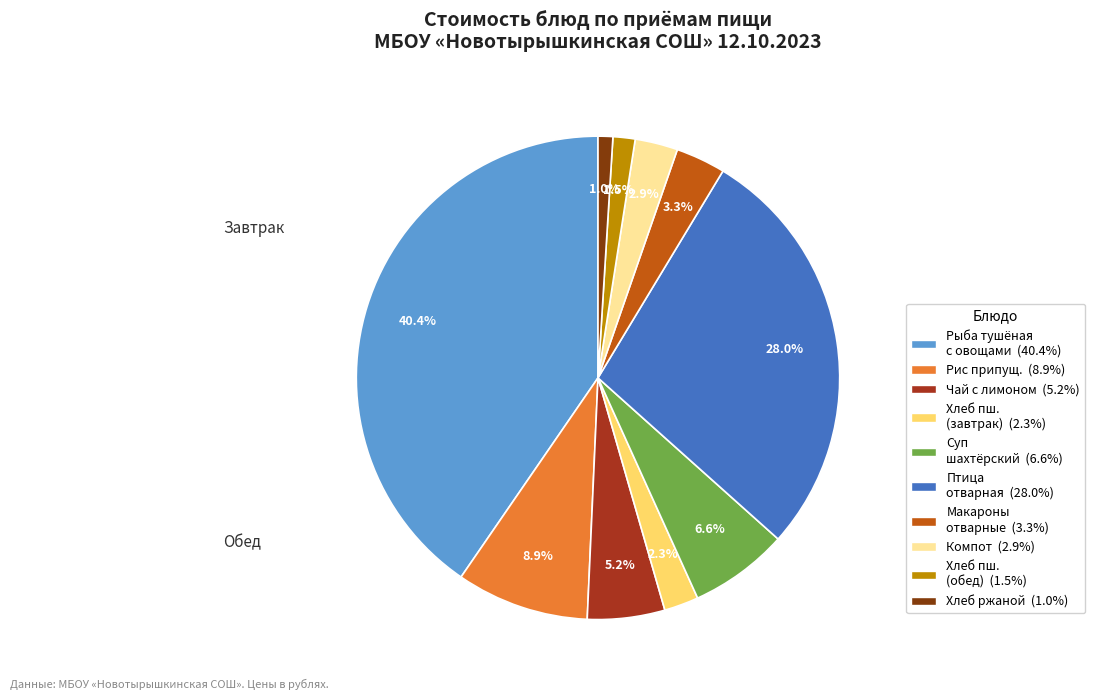

Does any single category account for the majority?

No